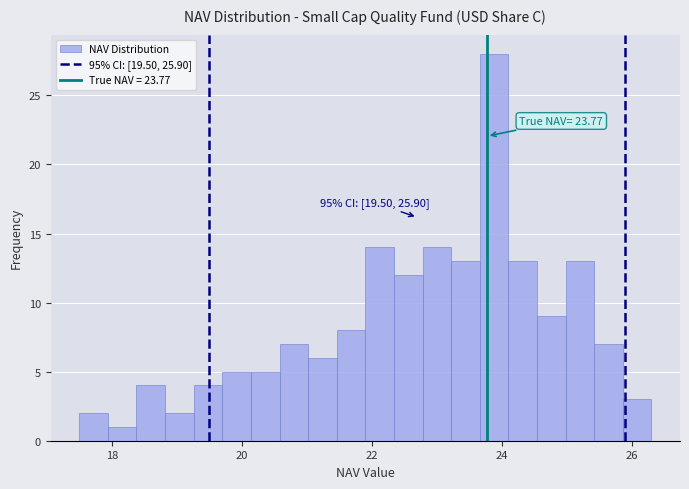

Around what value on the x-axis is the tallest bar? Give the approximate position of its centre, as read against the axis.

23.8